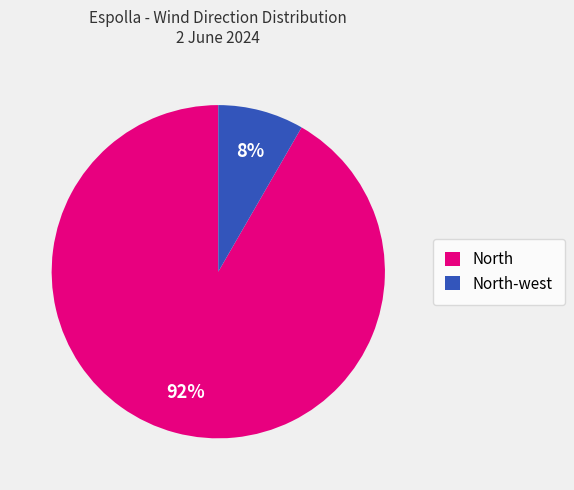

Do North-west and North together represent more than half of the pie?

Yes